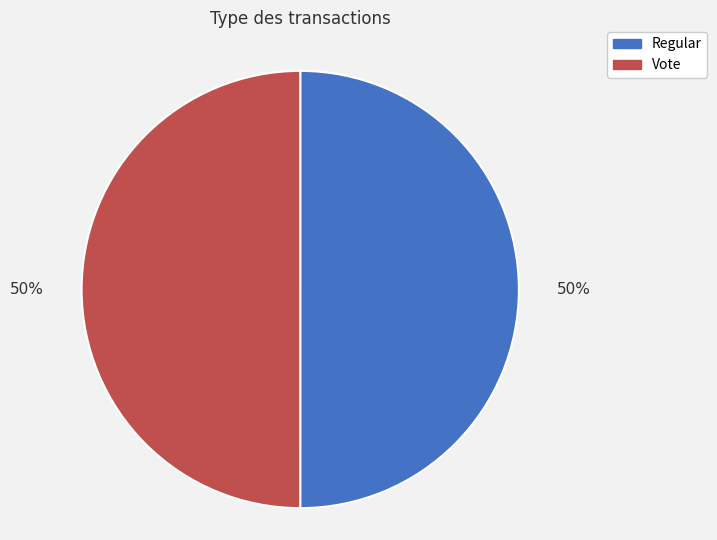

True or false: Vote accounts for 50% of the total.

True